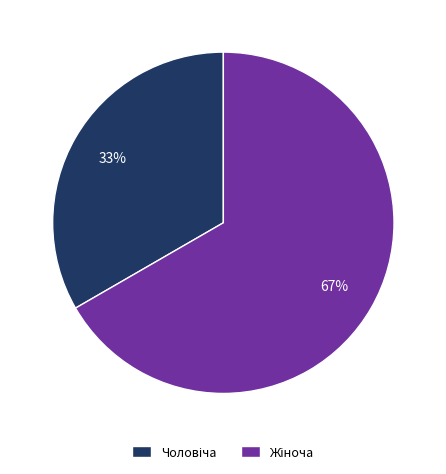

To the nearest percent, what is the average slice percentage?

50%